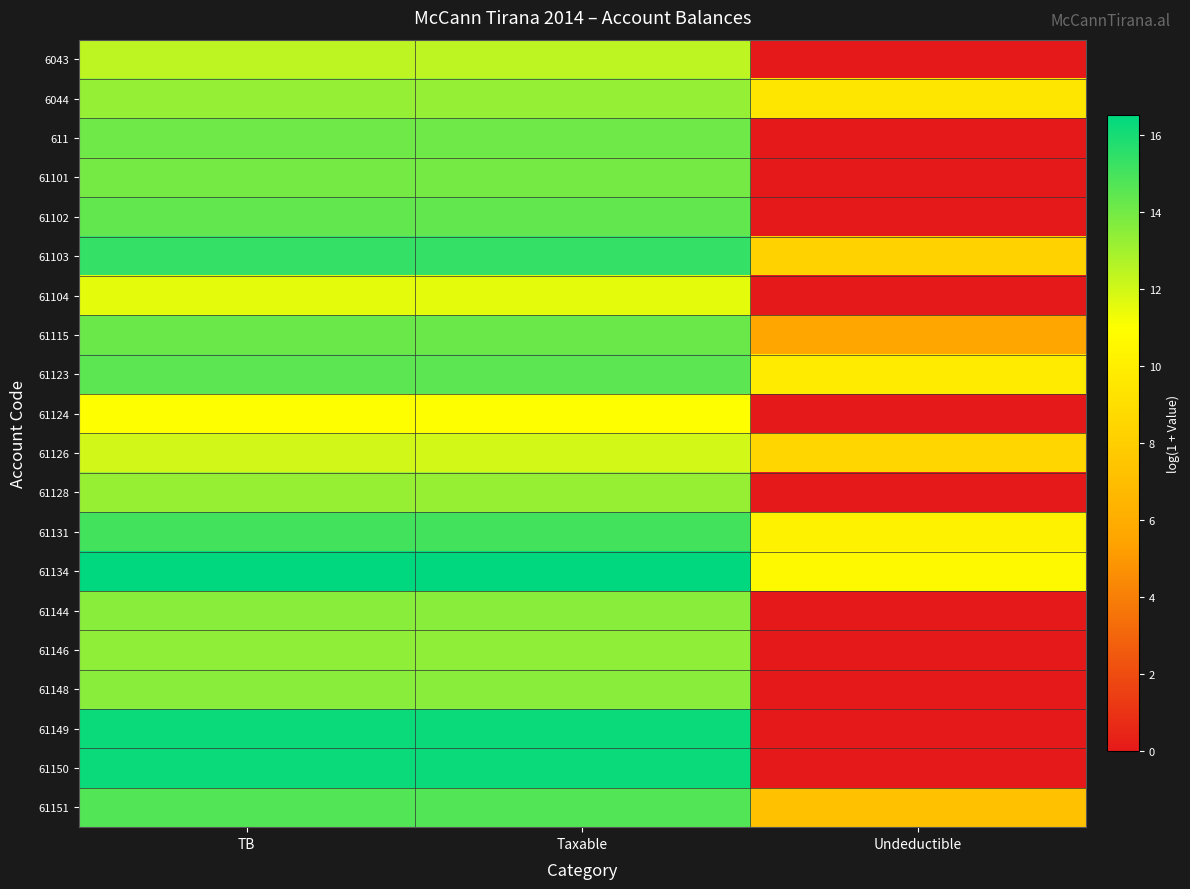

Reading left to right, extract all data points from this chart.

6043: TB=12.4	Taxable=12.4	Undeductible=0.0
6044: TB=13.3	Taxable=13.3	Undeductible=9.5
611: TB=14.1	Taxable=14.1	Undeductible=0.0
61101: TB=14.0	Taxable=14.0	Undeductible=0.0
61102: TB=14.4	Taxable=14.4	Undeductible=0.0
61103: TB=15.4	Taxable=15.4	Undeductible=8.3
61104: TB=11.6	Taxable=11.6	Undeductible=0.0
61115: TB=14.2	Taxable=14.2	Undeductible=5.5
61123: TB=14.5	Taxable=14.5	Undeductible=9.8
61124: TB=11.0	Taxable=11.0	Undeductible=0.0
61126: TB=12.0	Taxable=12.0	Undeductible=8.5
61128: TB=13.2	Taxable=13.2	Undeductible=0.0
61131: TB=15.1	Taxable=15.1	Undeductible=10.2
61134: TB=16.5	Taxable=16.5	Undeductible=10.7
61144: TB=13.6	Taxable=13.6	Undeductible=0.0
61146: TB=13.4	Taxable=13.4	Undeductible=0.0
61148: TB=13.6	Taxable=13.6	Undeductible=0.0
61149: TB=16.3	Taxable=16.3	Undeductible=0.0
61150: TB=16.3	Taxable=16.3	Undeductible=0.0
61151: TB=14.7	Taxable=14.7	Undeductible=7.2